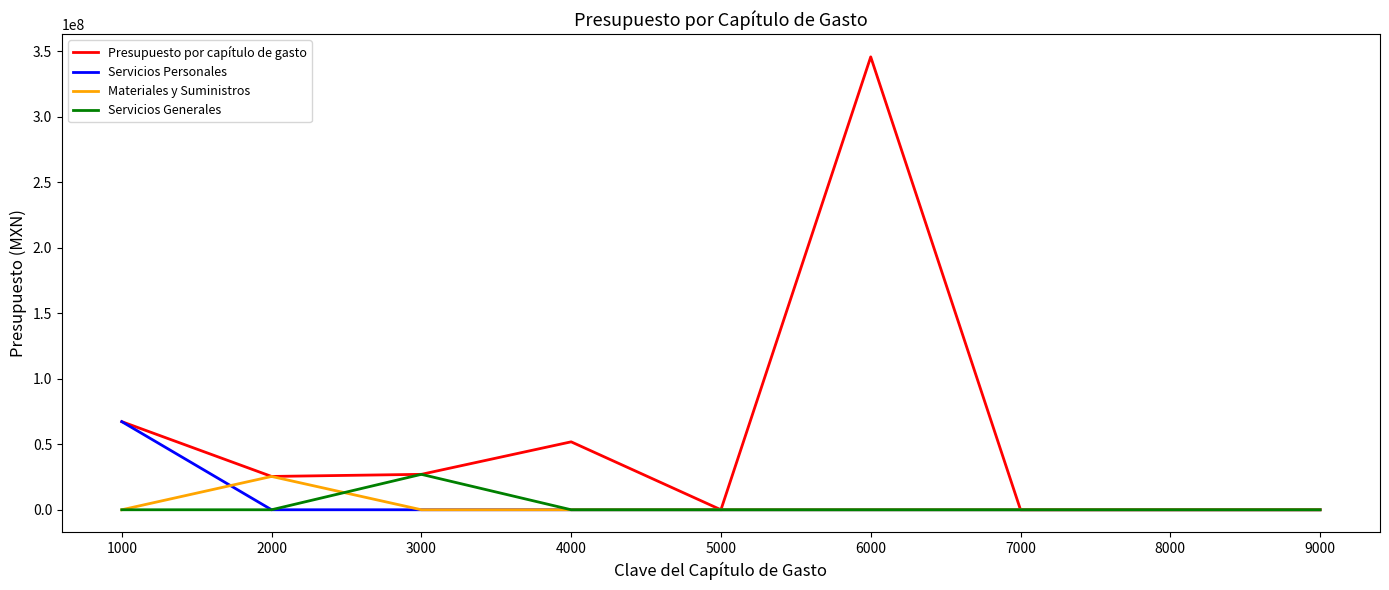

At how many categories does at least one series exceed 126341433?

1